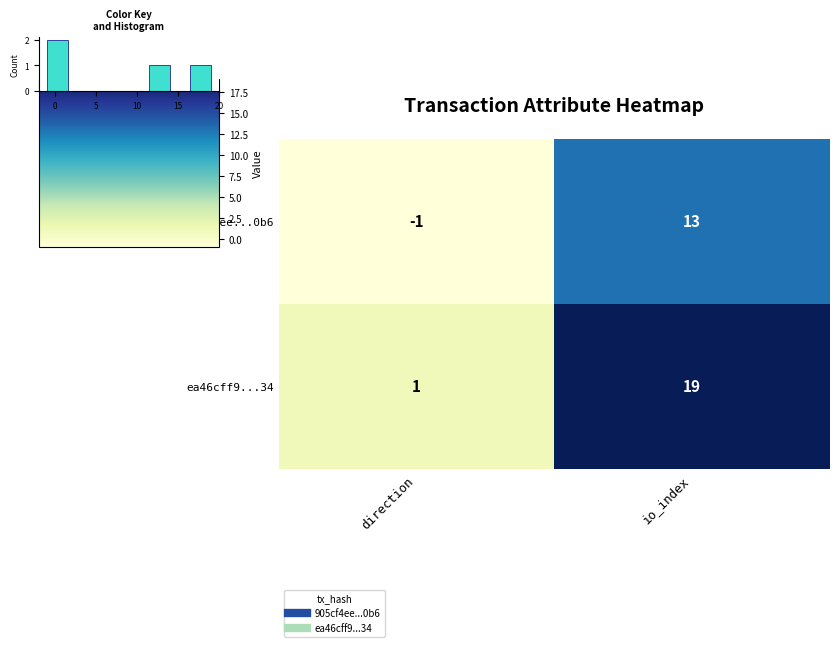

Which category has the lowest value across all series?

direction